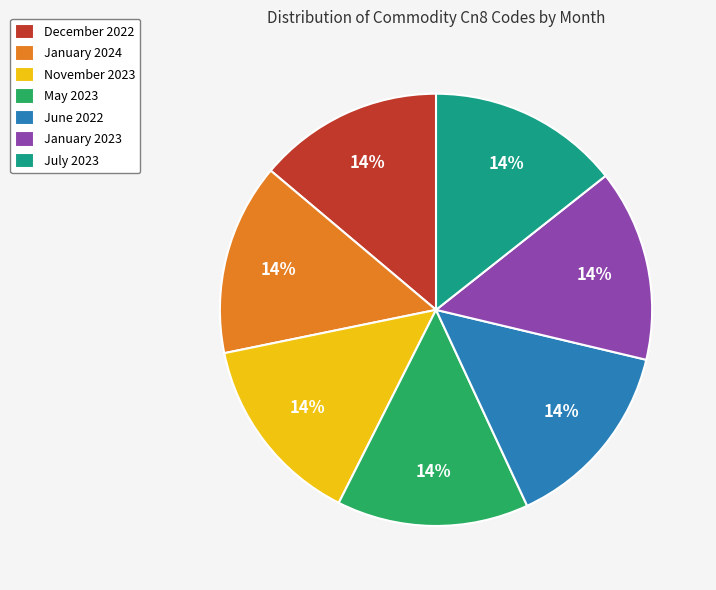

Does any single category account for the majority?

No